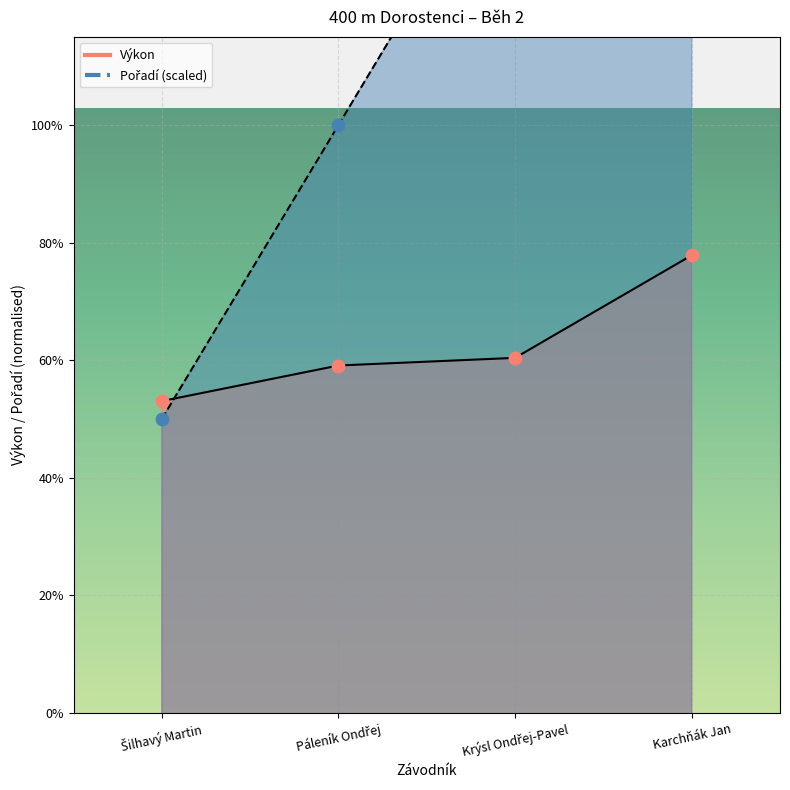

What is the total value across all series at Krýsl Ondřej-Pavel?

136.1